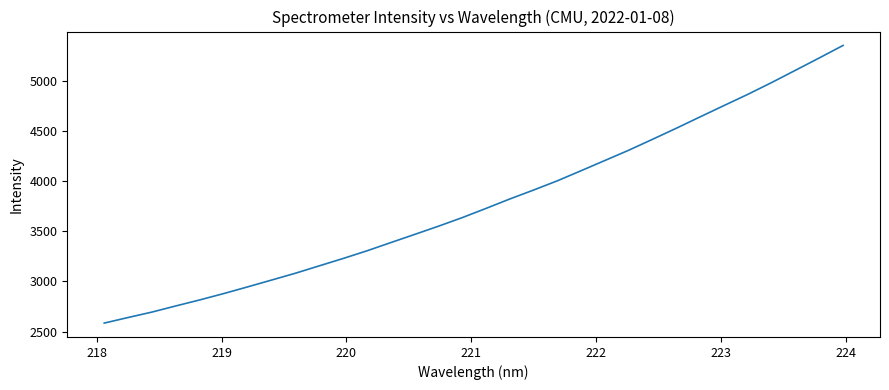

Reading left to right, extract all data points from this chart.

2584.2	2639.9	2694.2	2755.5	2815.5	2878.7	2945.3	3013.2	3081.4	3155.2	3228.8	3305.4	3387.5	3469.1	3551.4	3637.2	3729.5	3823.8	3913.4	4005.9	4107.1	4209.5	4312.0	4421.2	4531.8	4645.6	4758.4	4870.5	4988.2	5110.7	5234.0	5359.1